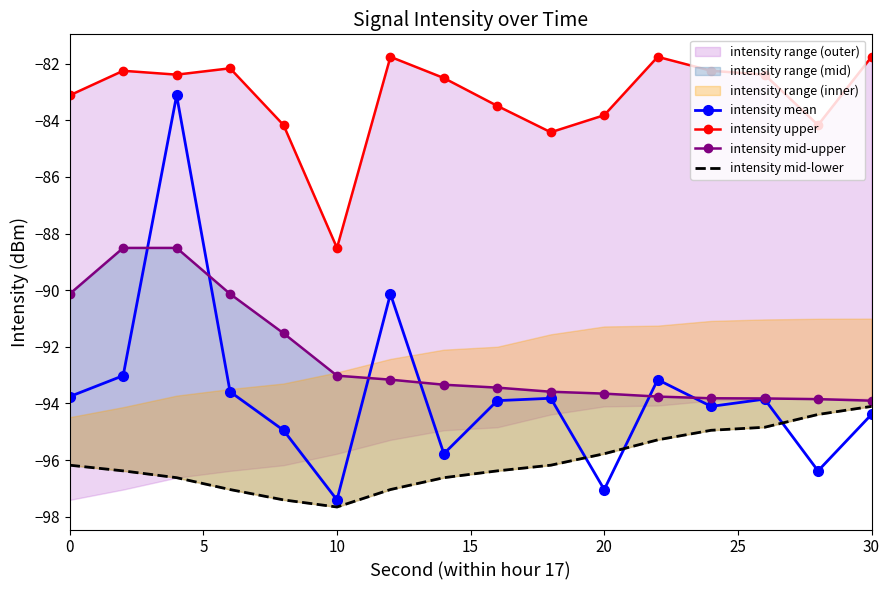

What is the lowest value of the intensity mid-lower series?

-97.7